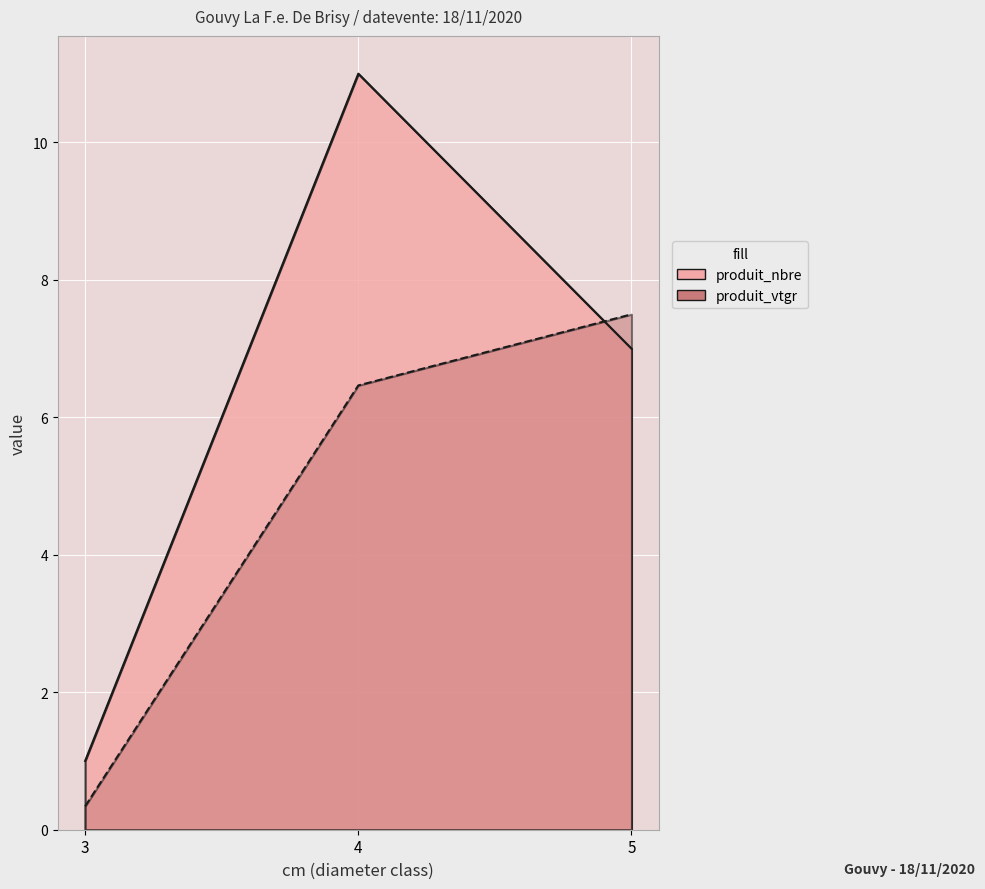

Reading left to right, what are all the values shown in this chart?

produit_nbre: 1.0	11.0	7.0
produit_vtgr: 0.3	6.5	7.5